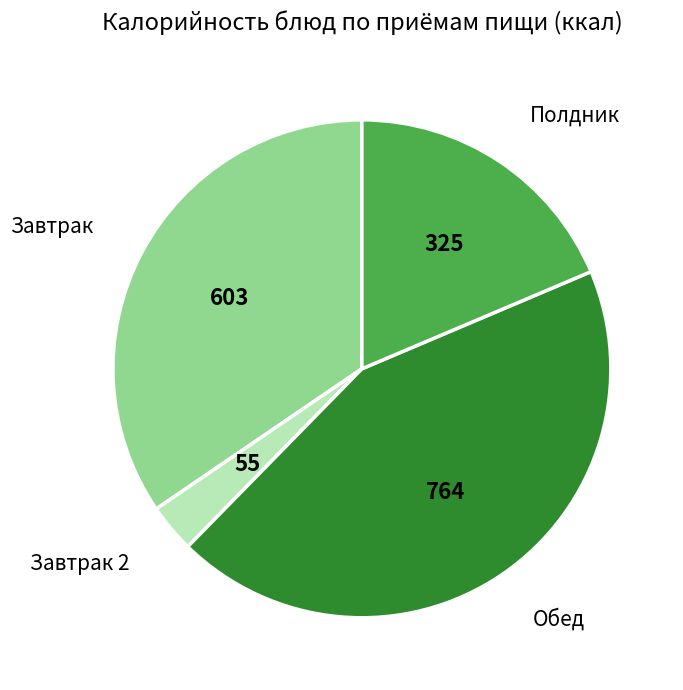

Is there any slice that represents more than half of the pie?

No